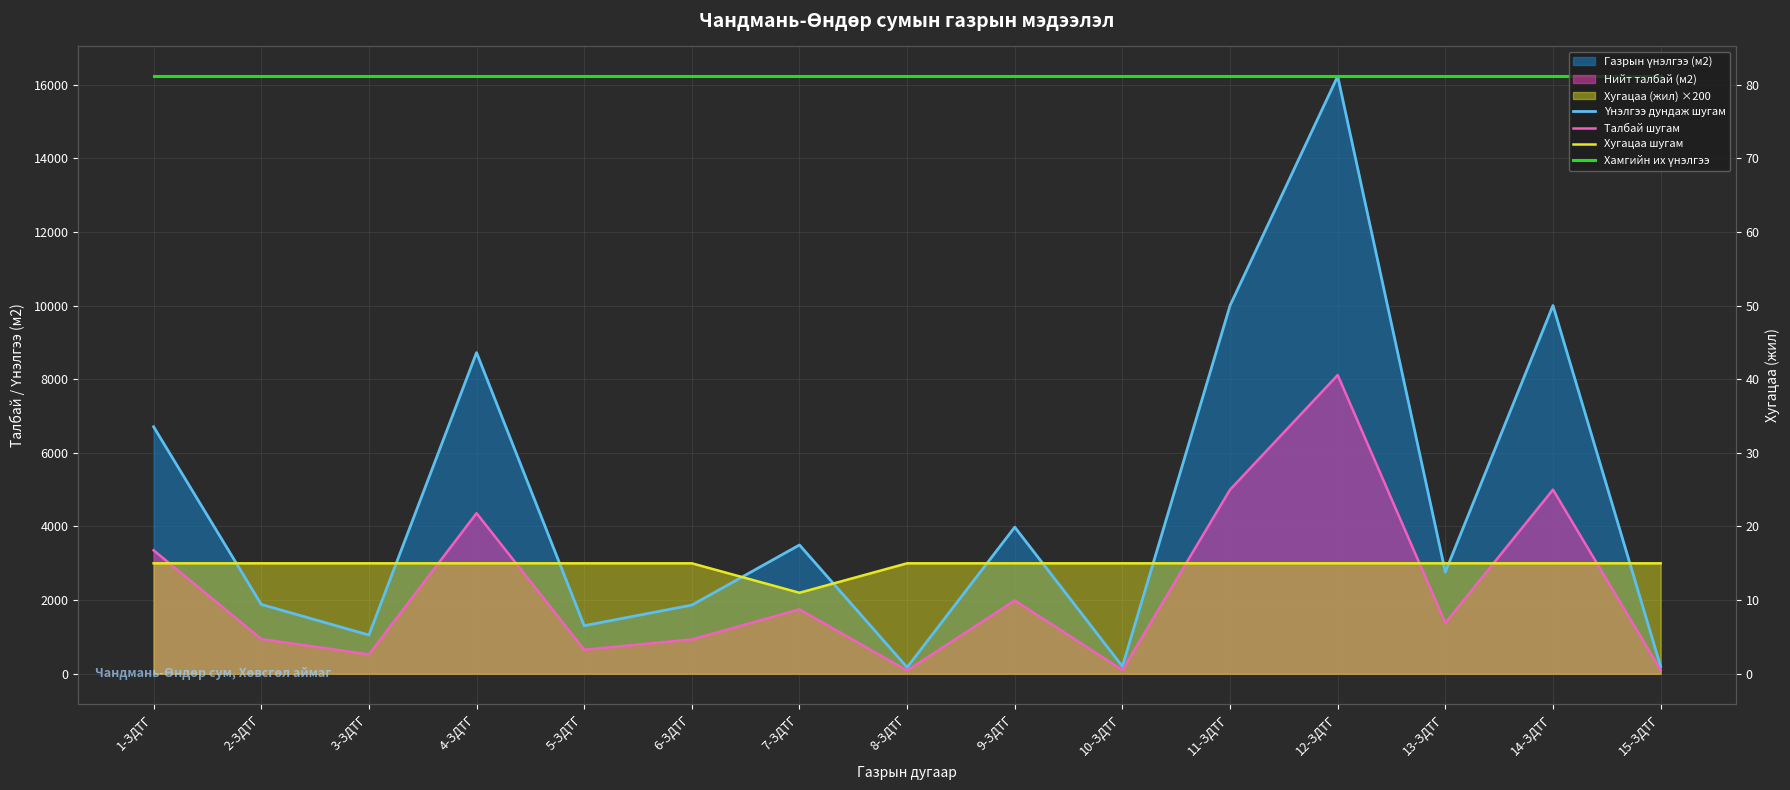

At which category is the sum across all series the highest?

12-ЗДТГ